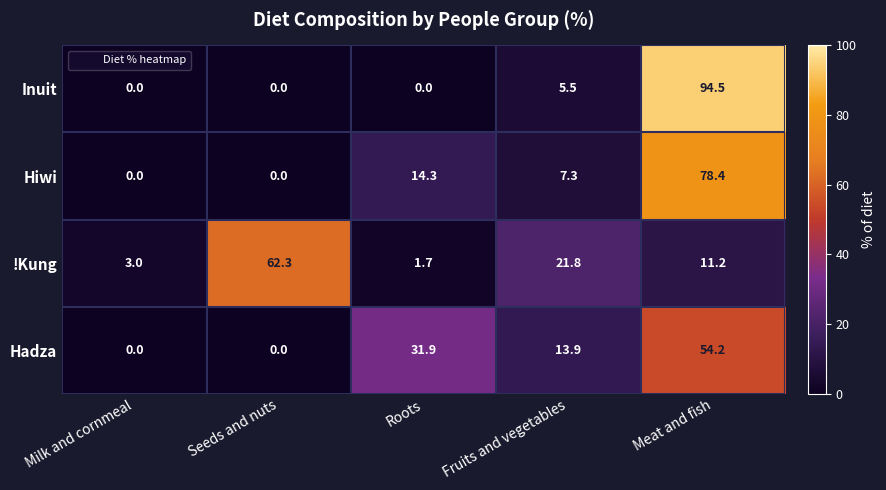

The Hiwi series shows 3.9 at Fruits and vegetables. True or false?

False